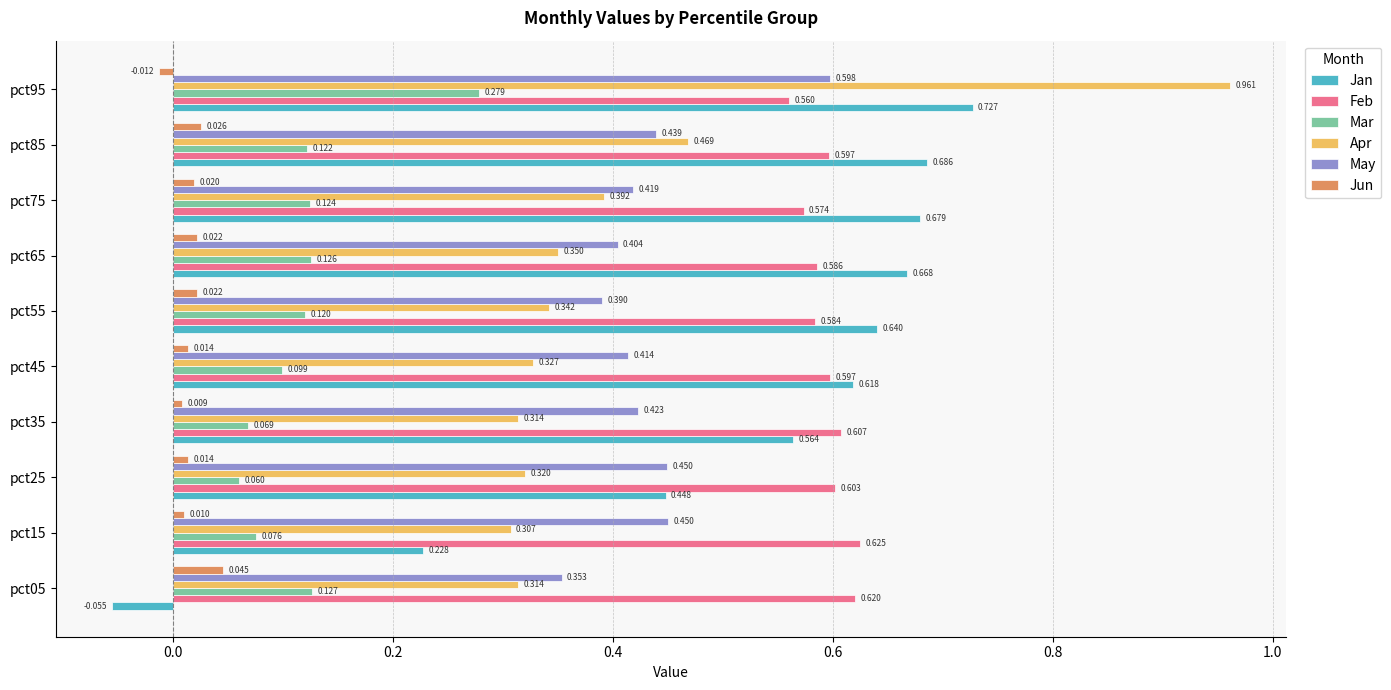

At how many categories does at least one series exceed 0?

10